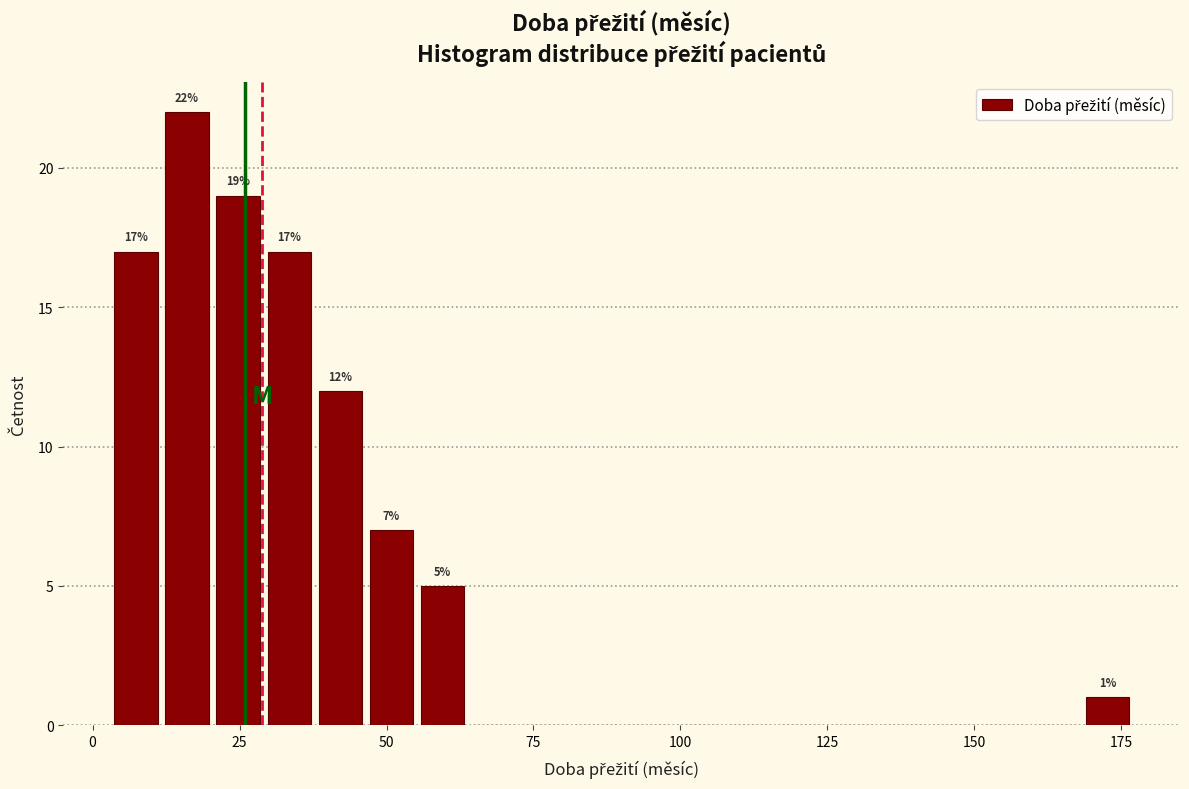

Around what value on the x-axis is the tallest bar? Give the approximate position of its centre, as read against the axis.

15